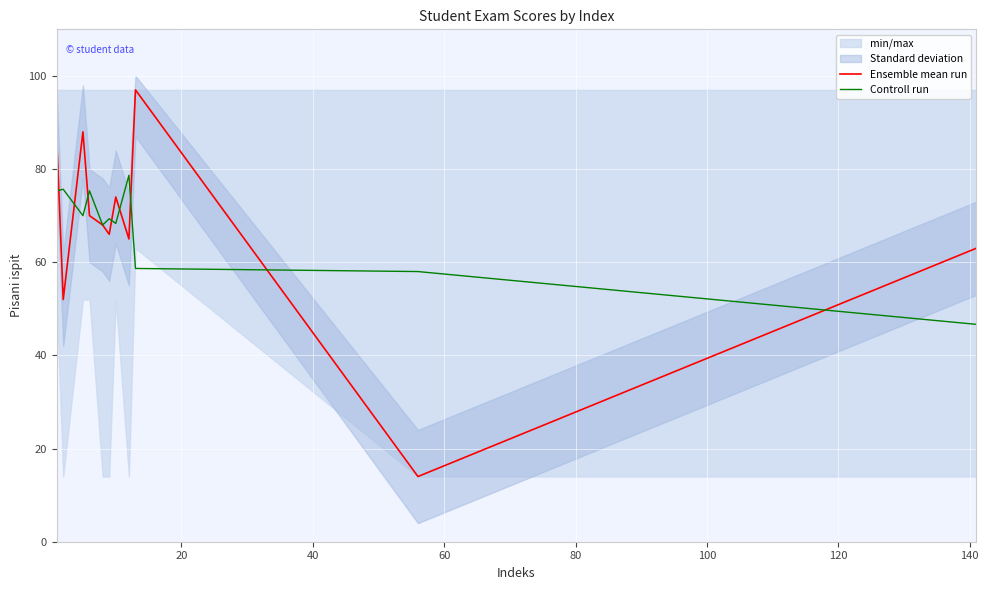

What is the maximum value for Controll run?

78.7